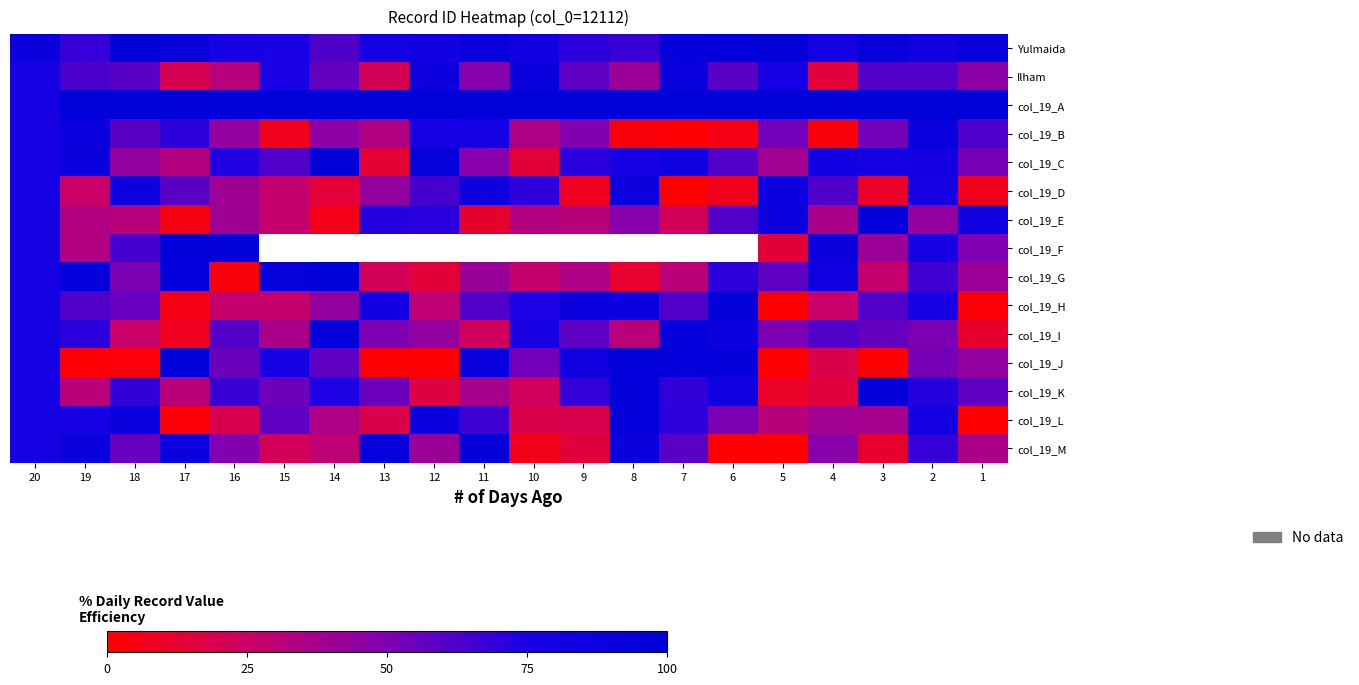

Which series has the largest range (max minus min)?

col_19_J